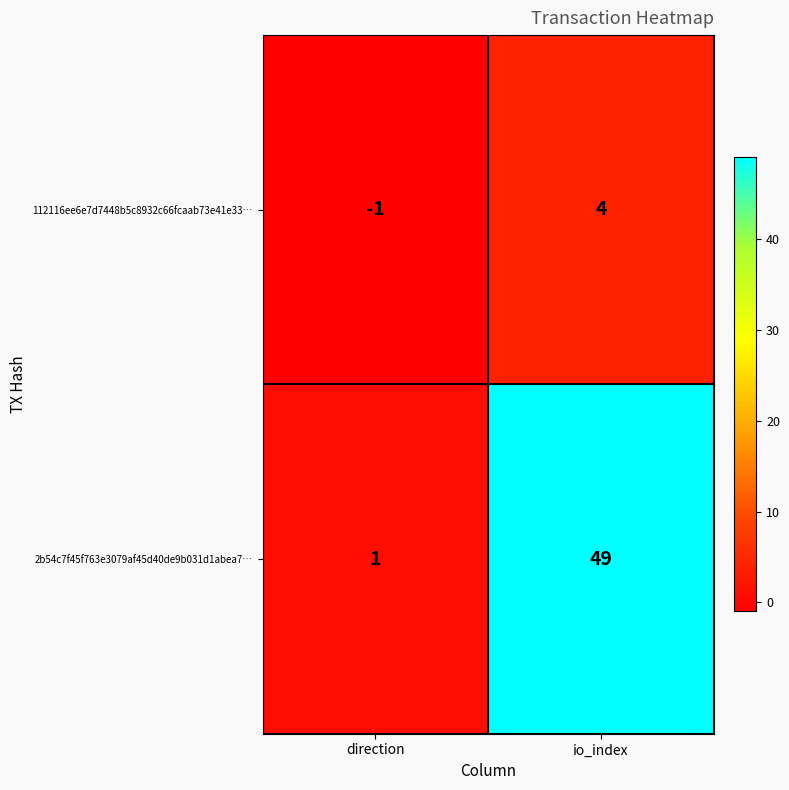

Reading left to right, what are all the values shown in this chart?

112116ee6e7d7448b5c8932c66fcaab73e41e33…: direction=-1	io_index=4
2b54c7f45f763e3079af45d40de9b031d1abea7…: direction=1	io_index=49